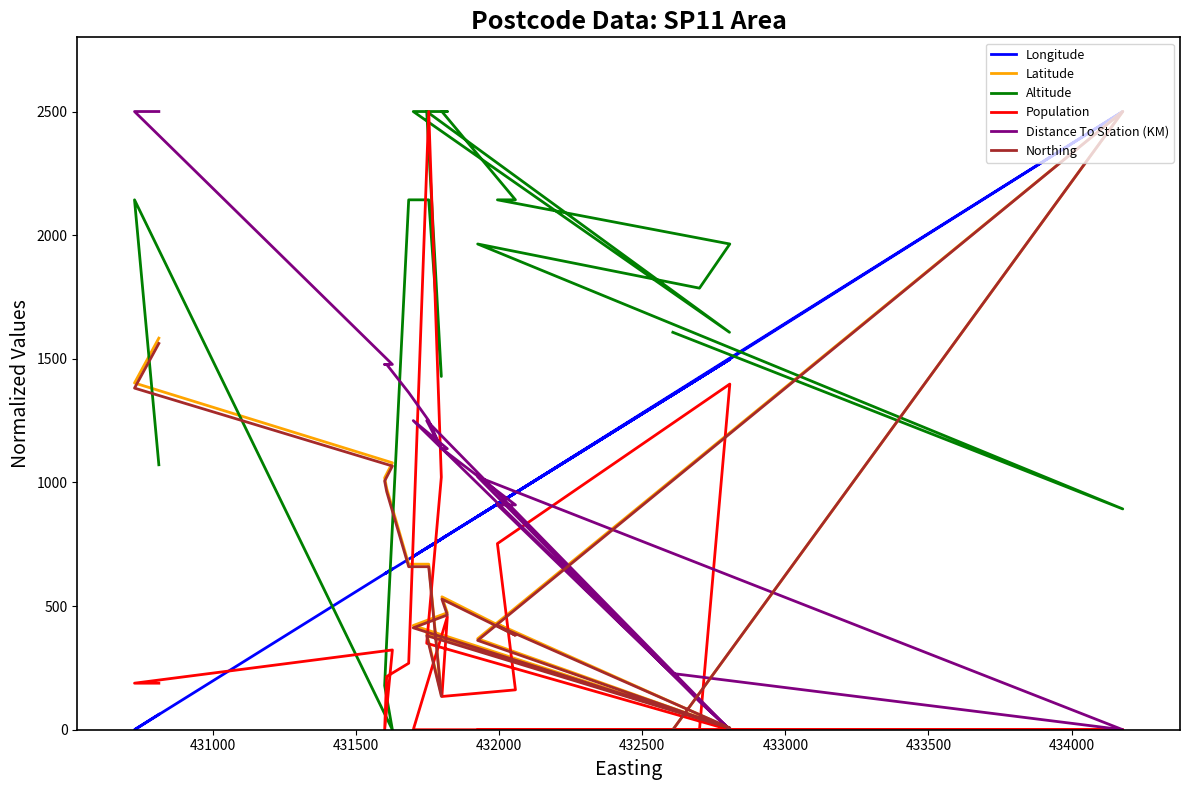

Does the chart display data point markers on the line(s)?

No